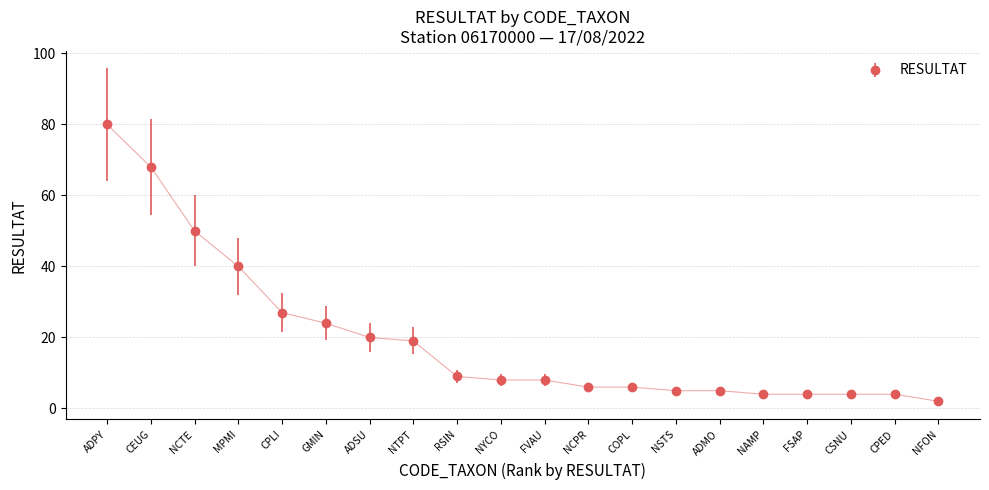

The value at FSAP is 4. True or false?

True